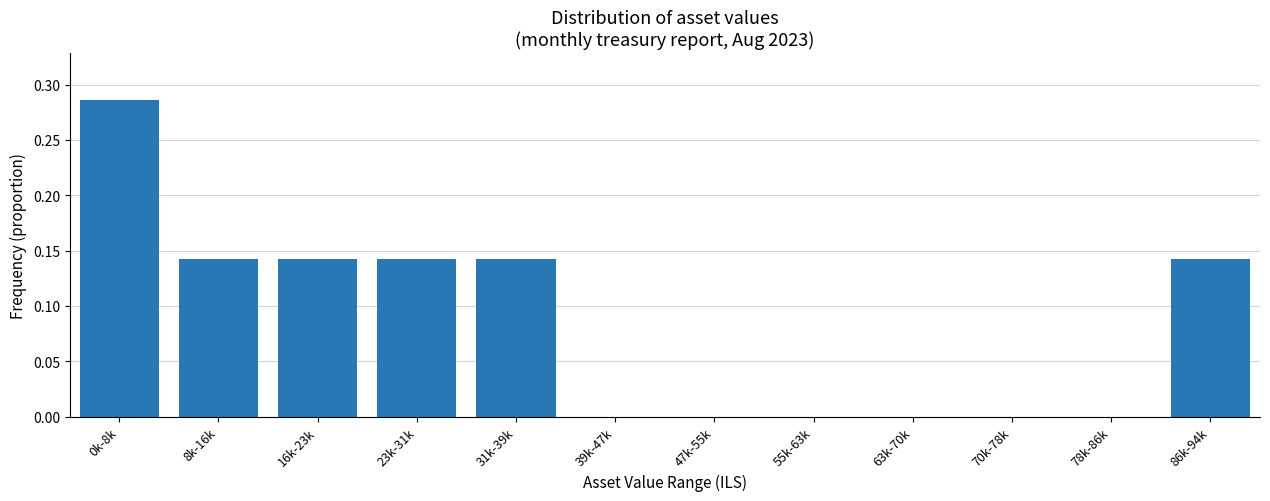

What is the sum of all values?

1.0